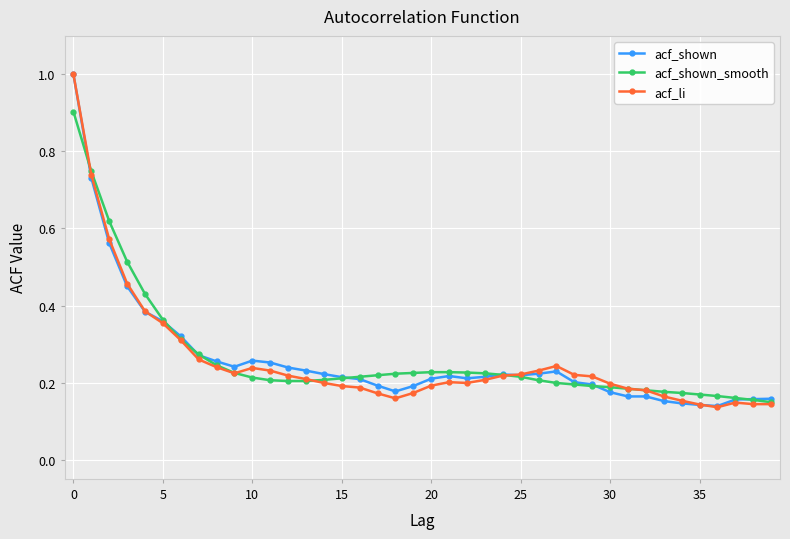

What is the highest value of the acf_shown_smooth series?

0.9